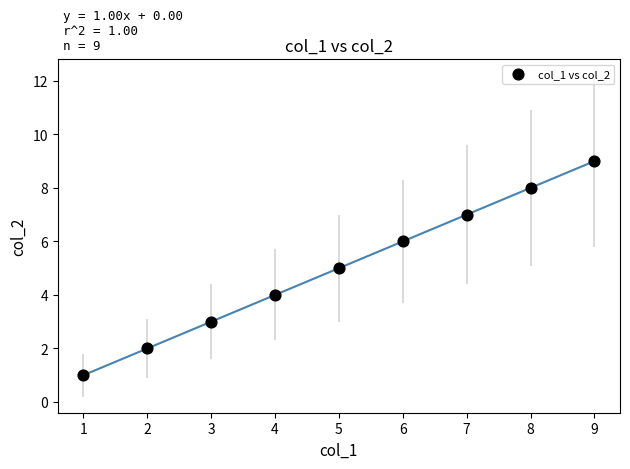

What is the range of X values (max minus min)?

8